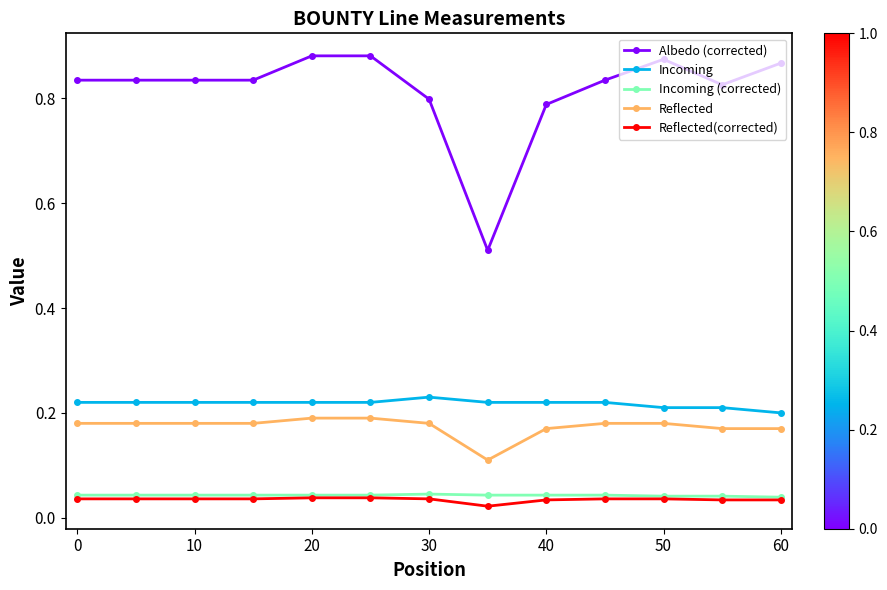

How many Incoming (corrected) values are between 0 and 1?

13